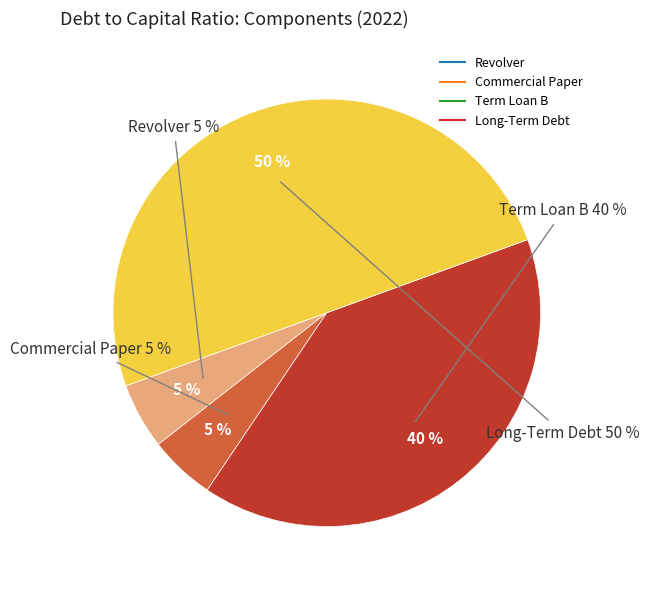

What is the ratio of the value at Term Loan B to the value at Revolver?

8.0